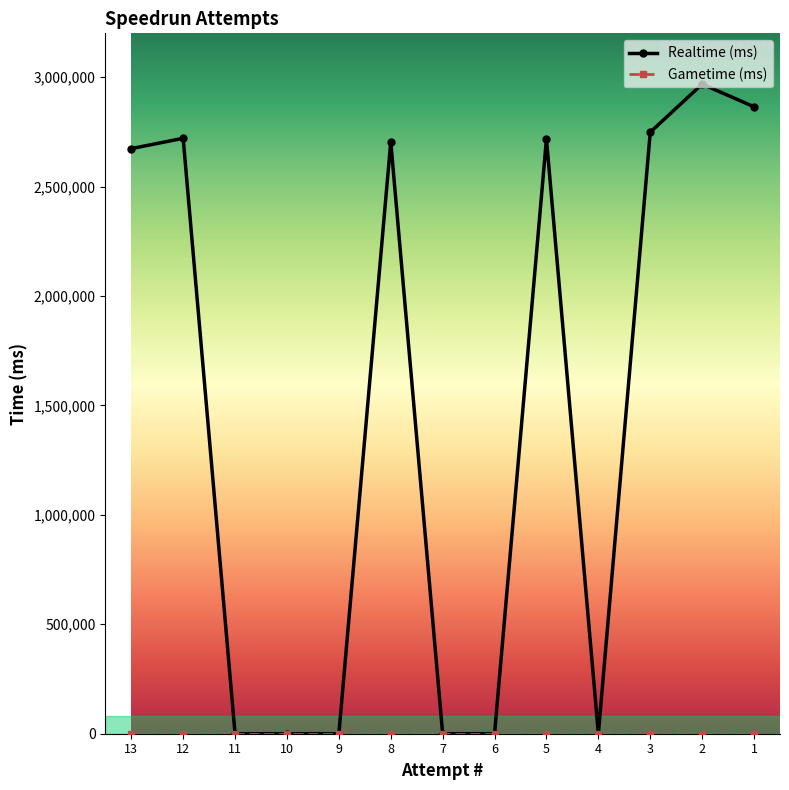

Is it true that the value at 8 is 3537898?

False